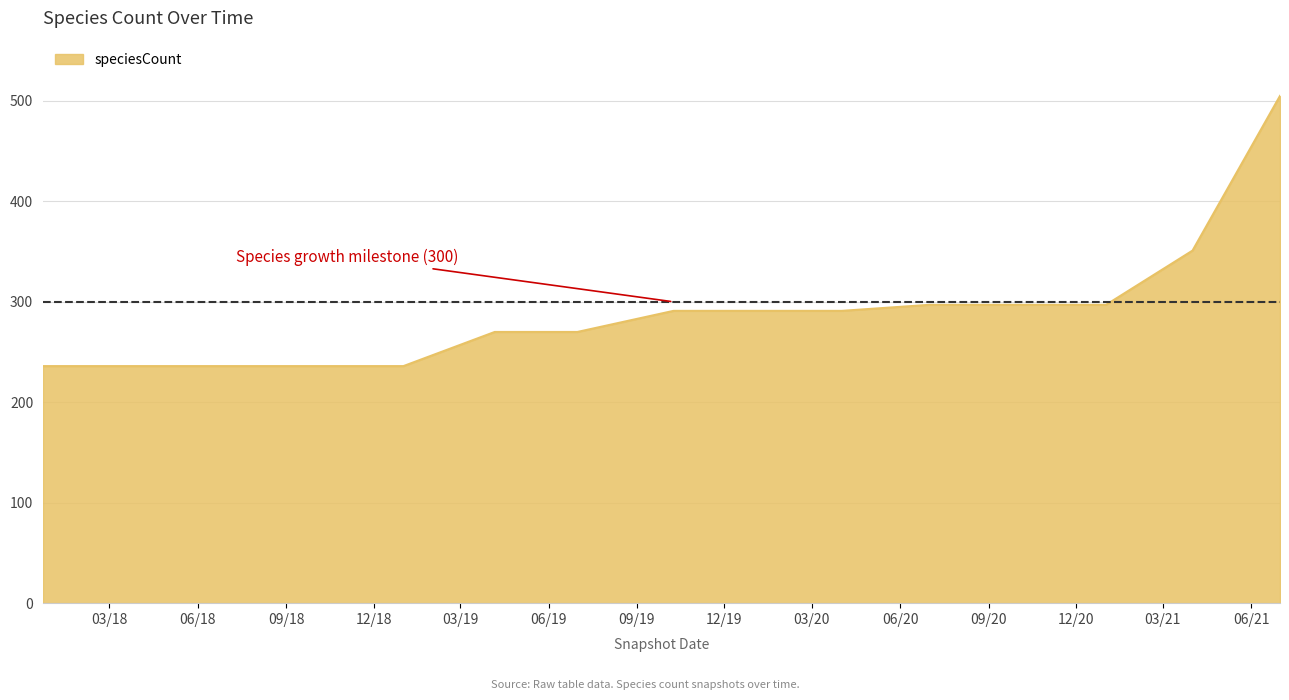

What is the maximum value shown in the chart?

505